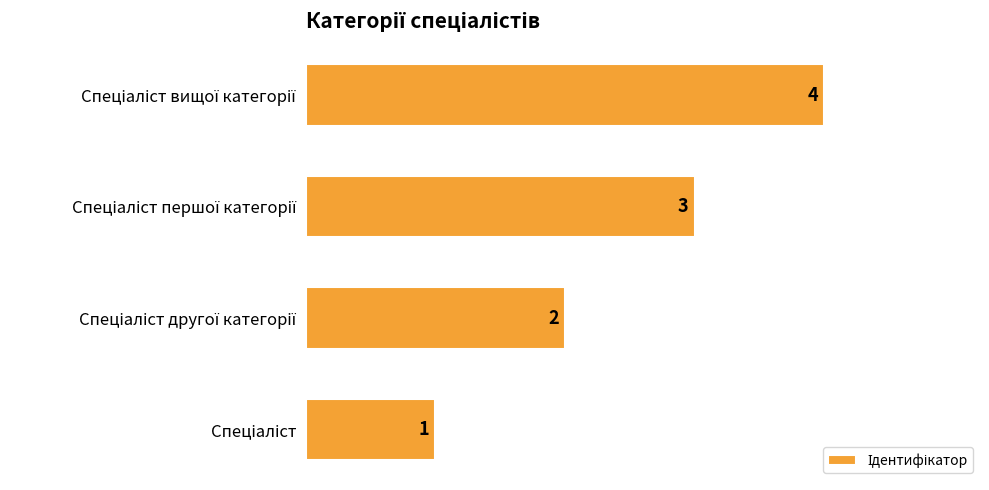

What is the sum of all values?

10